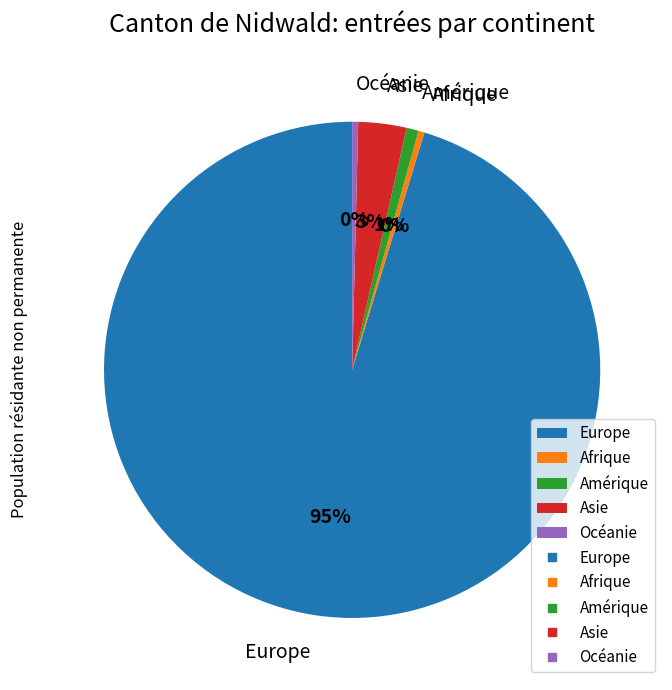

Which slice is the largest?

Europe